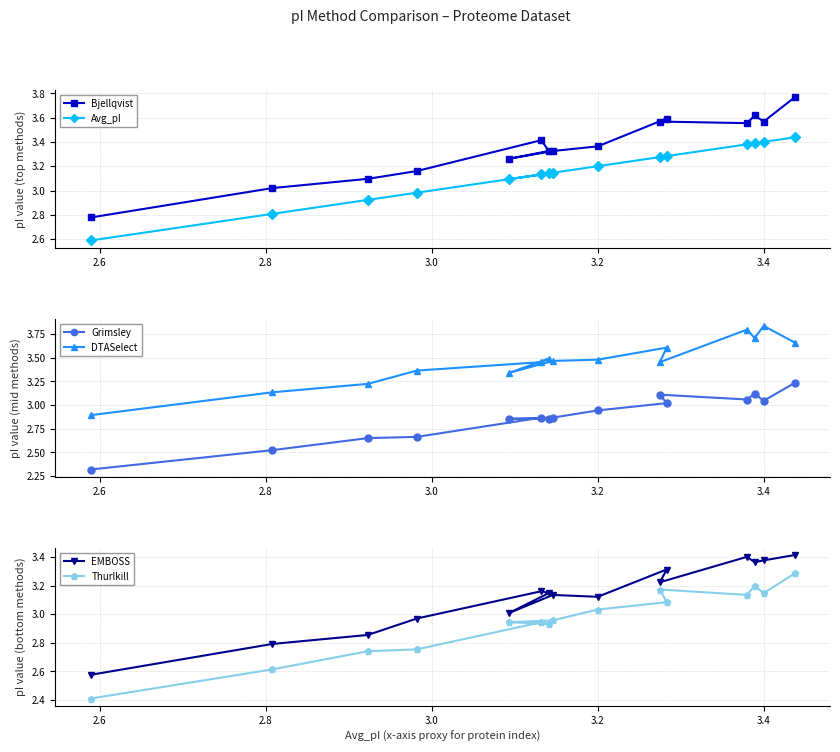

How many DTASelect values are between 3 and 4?

14